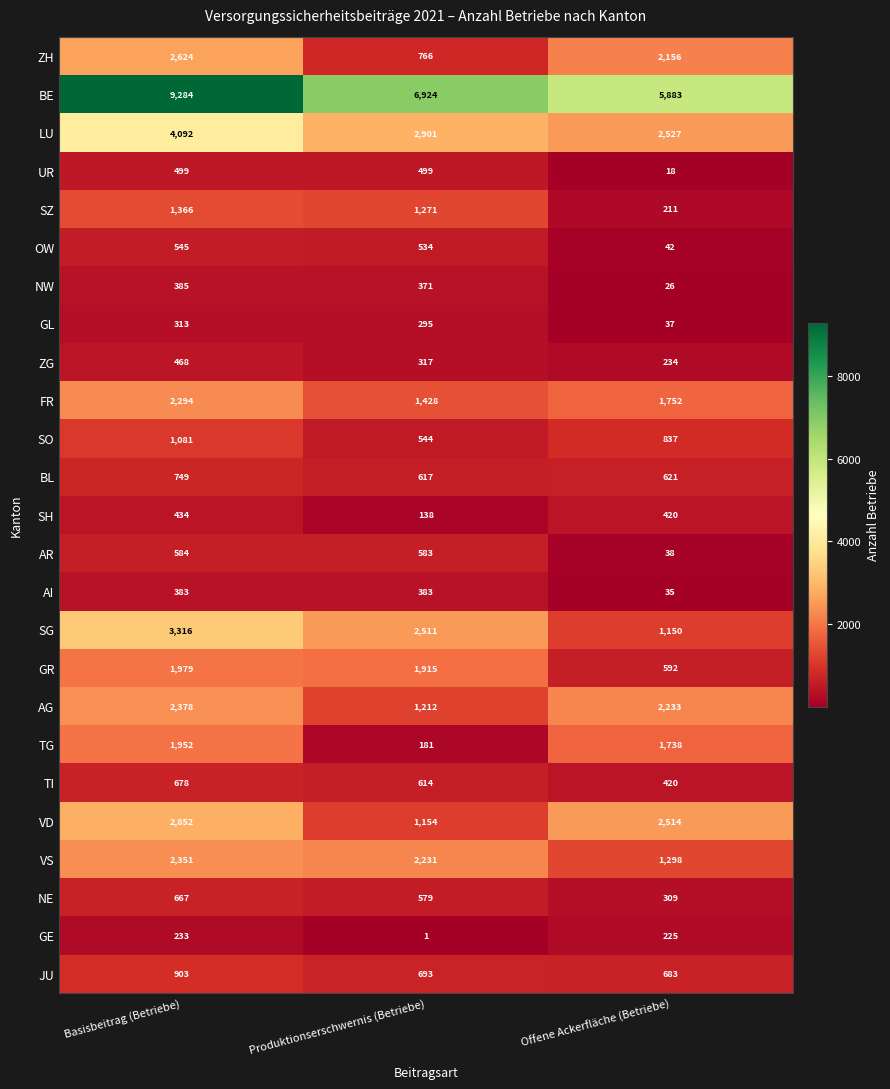

What is the average value of the GL series?

215